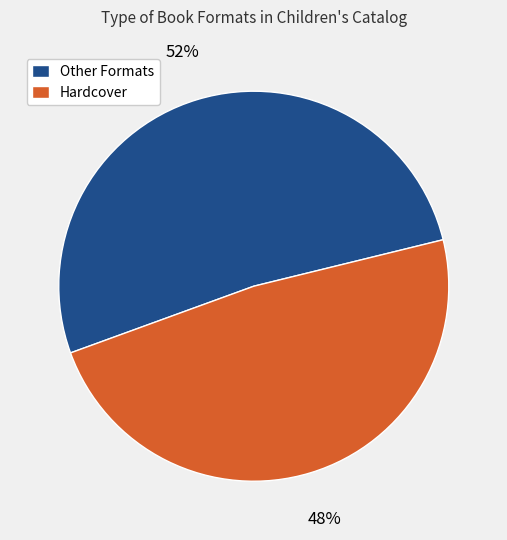

To the nearest percent, what percentage of the pie is Hardcover?

48%